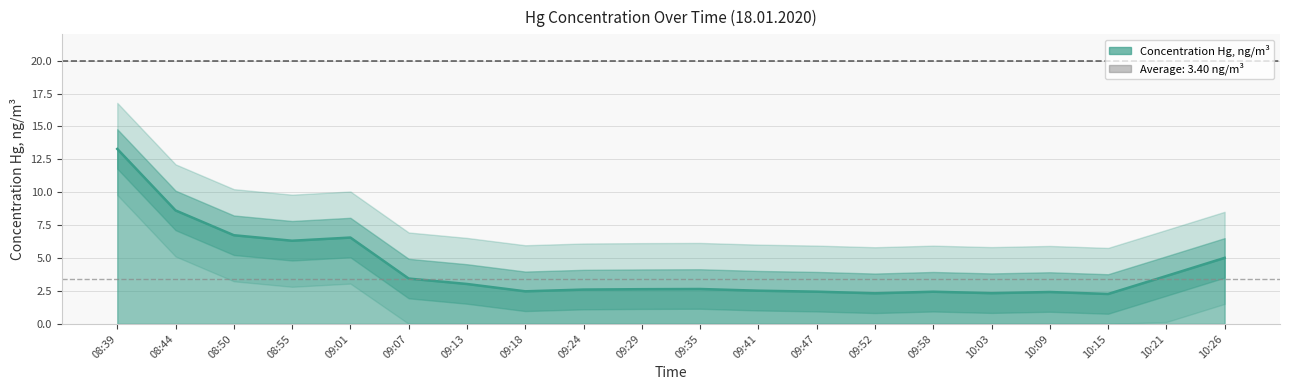

List the labels in order of value, largest first.

08:39, 08:44, 08:50, 09:01, 08:55, 10:26, 10:21, 09:07, 09:13, 09:35, 09:29, 09:24, 09:41, 09:18, 09:47, 09:58, 10:09, 10:03, 09:52, 10:15